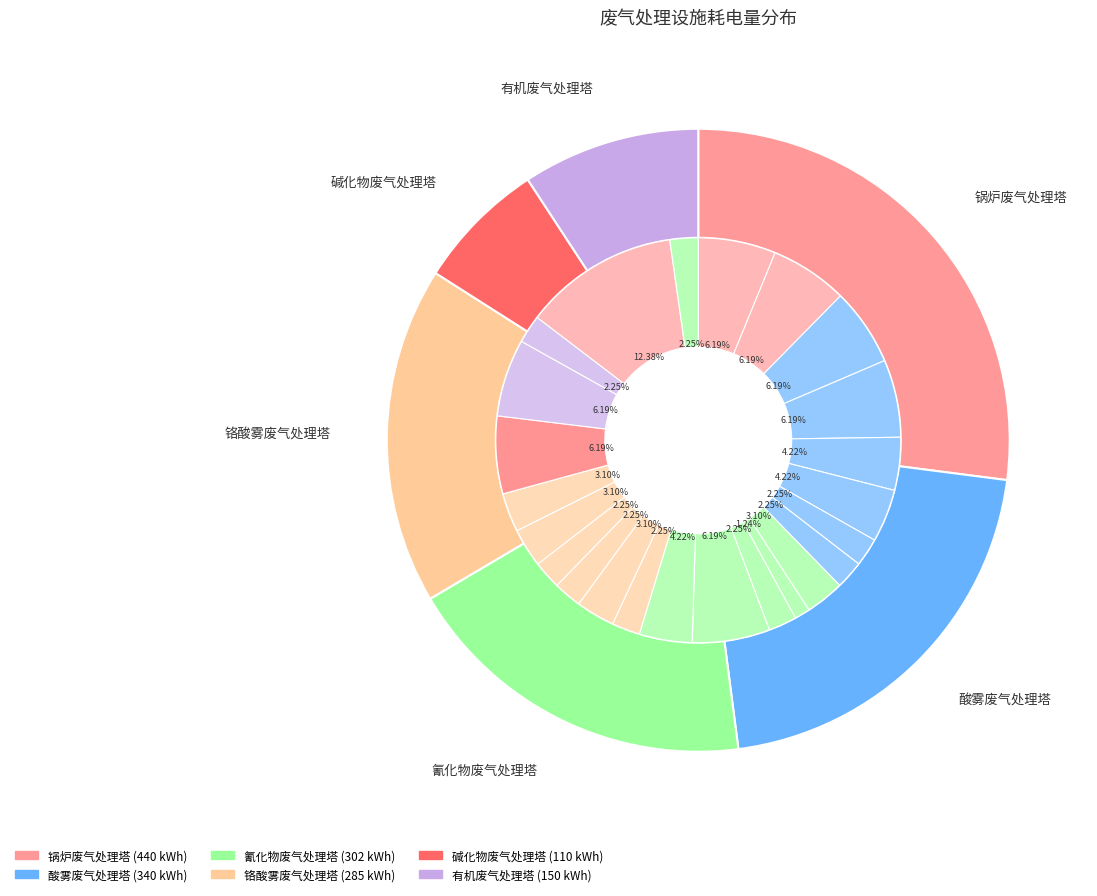

How many segments does this pie chart have?

24